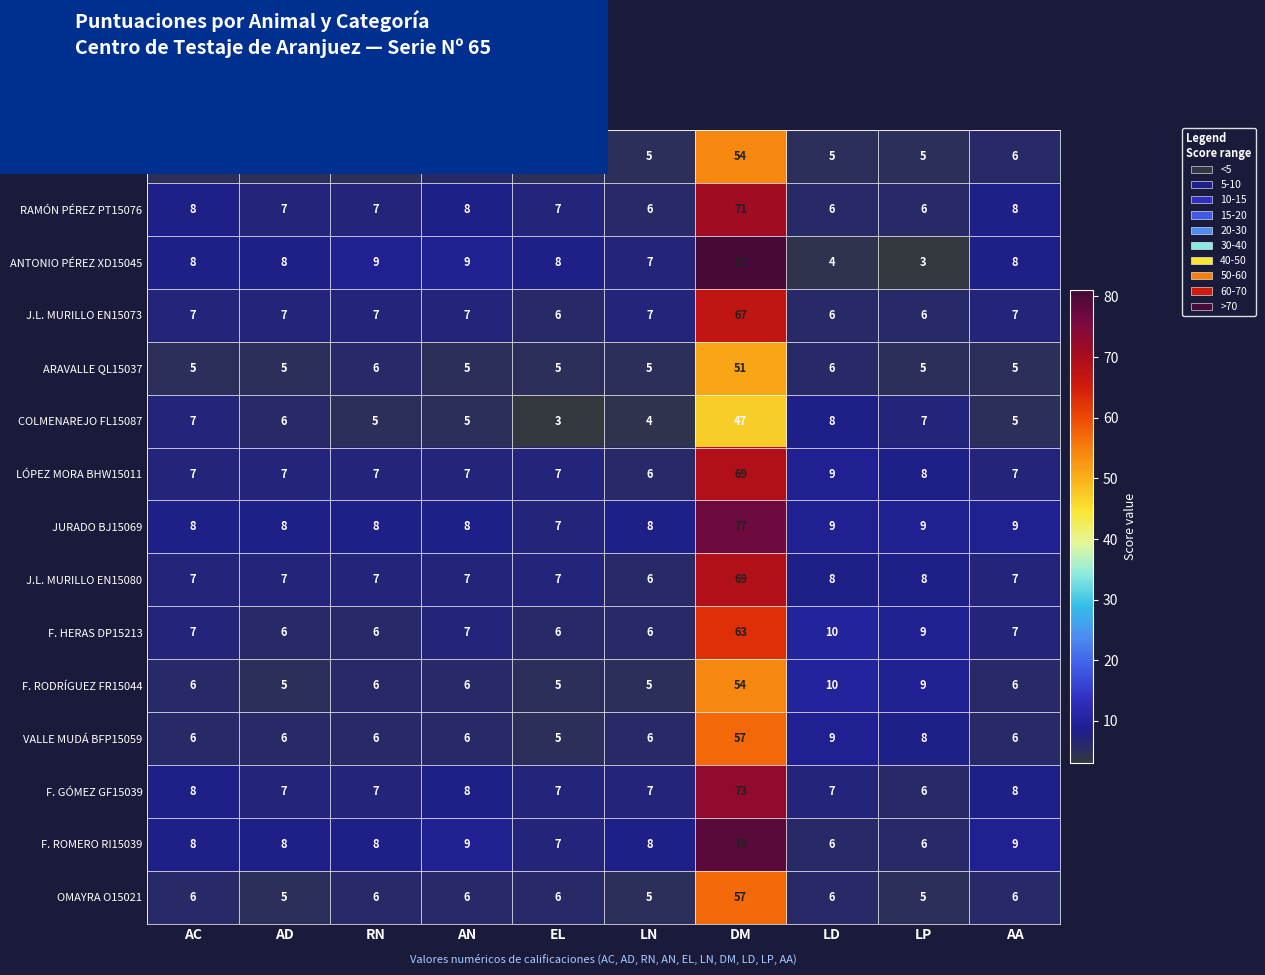

What is the spread (max minus min) of values at LN?

4